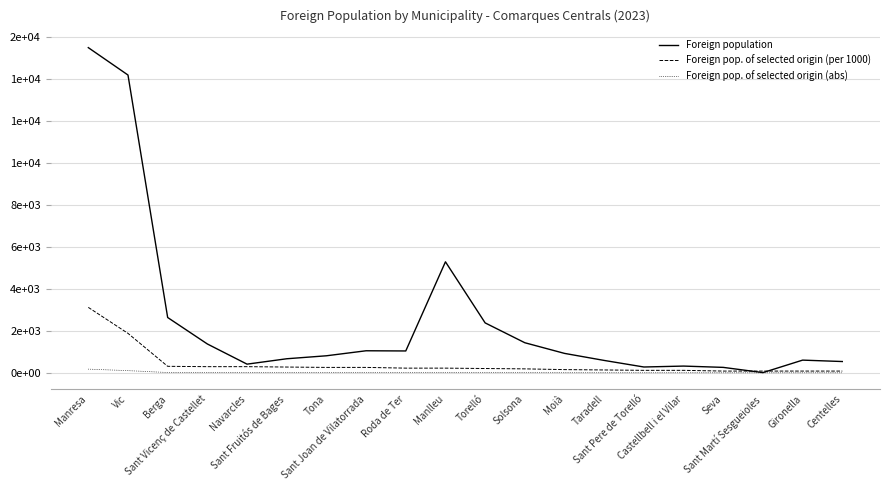

True or false: Foreign pop. of selected origin (per 1000) has more than 0 interior local peaks.

False